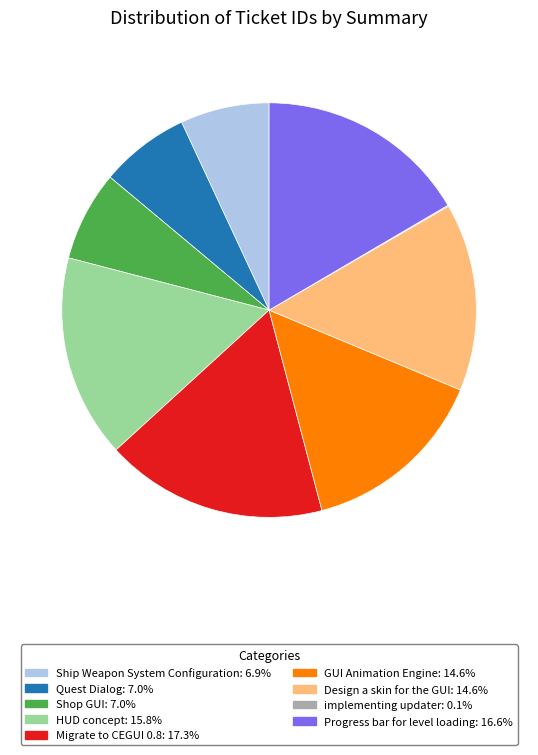

Is it true that GUI Animation Engine is 28% of the pie?

False